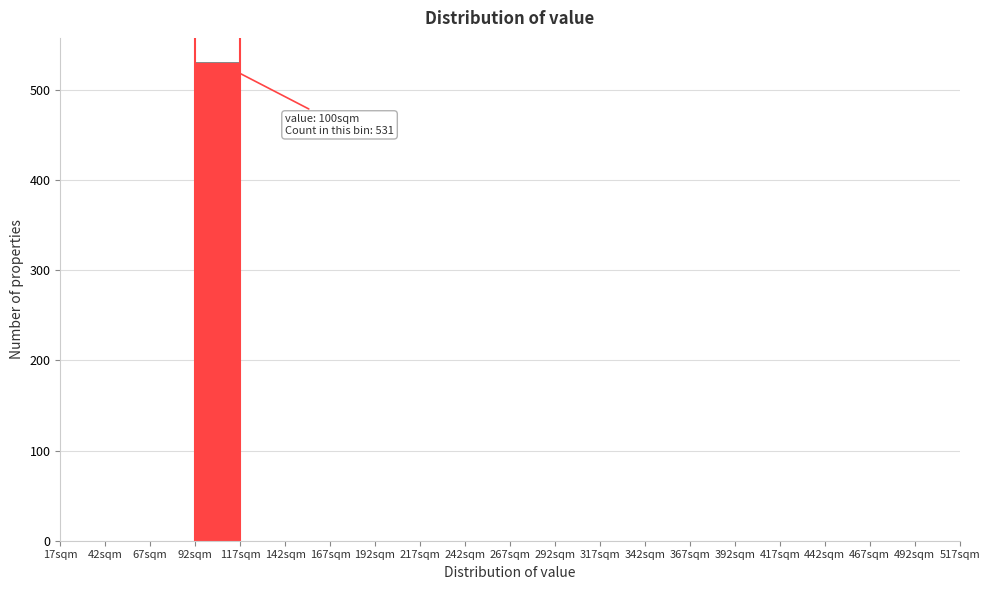

Which range on the x-axis has the tallest bar?

92 to 117